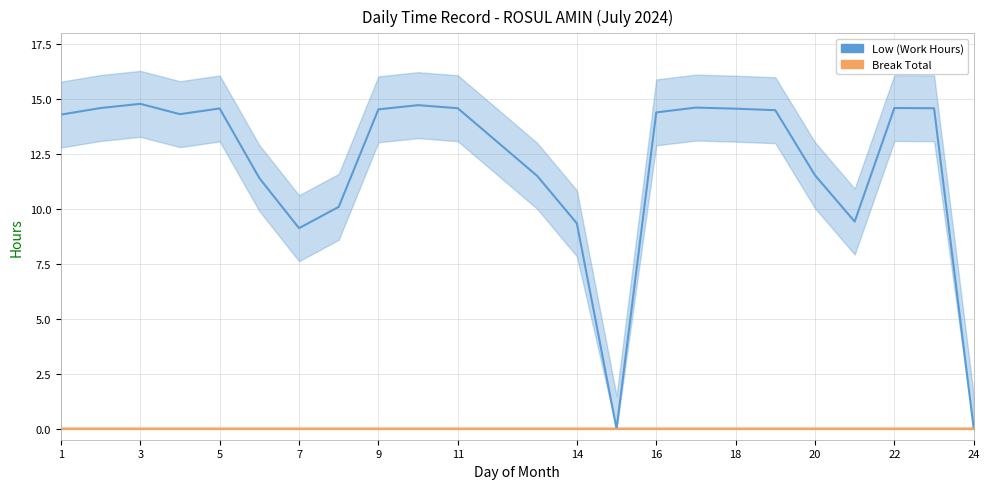

Does the chart have visible grid lines?

Yes